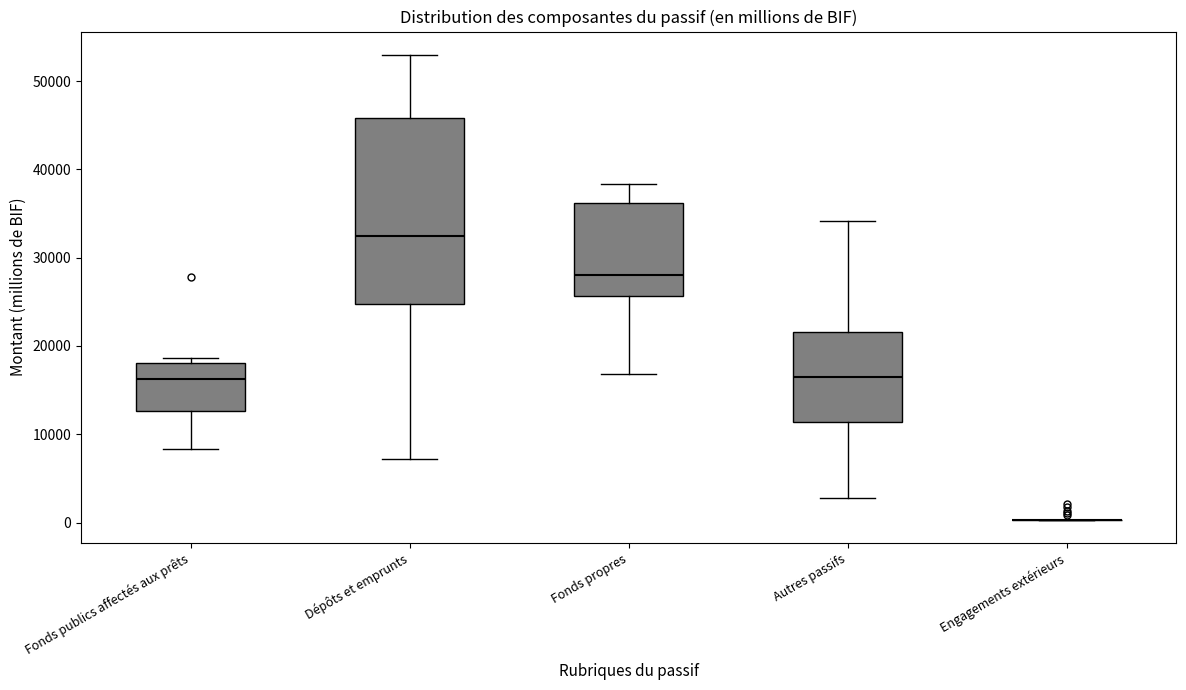

Where does the median line of the box for Fonds publics affectés aux prêts sit on the y-axis? The values are not printed on the chart, so give them approximately, as read against the axis.

16000